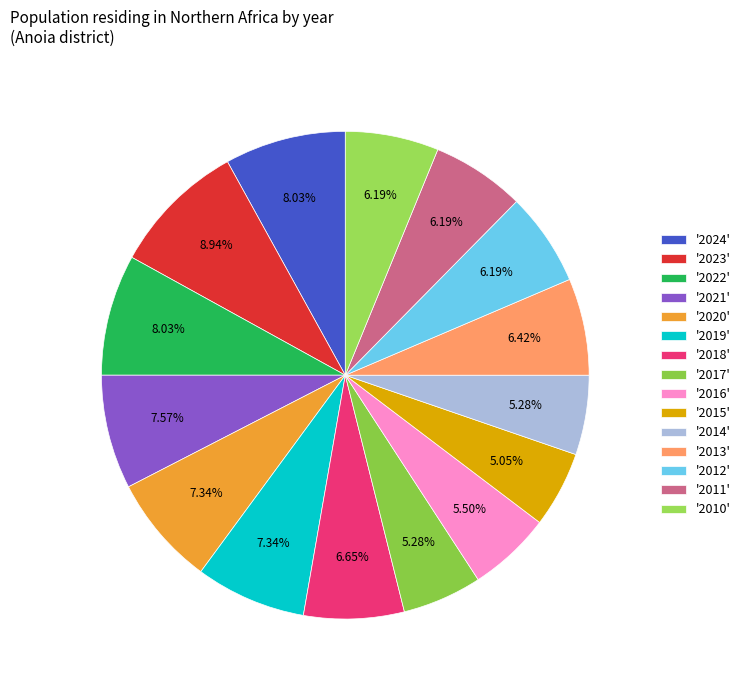

How many segments does this pie chart have?

15